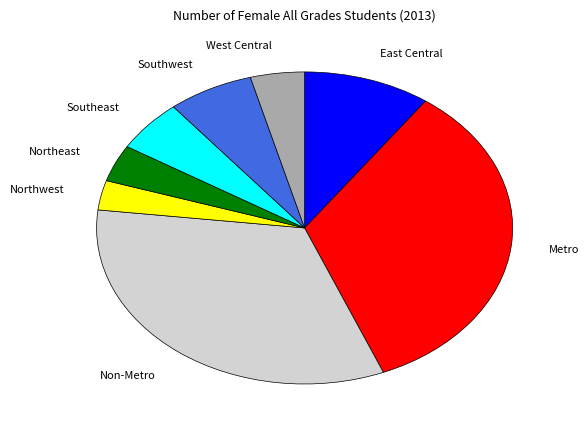

Is there any slice that represents more than half of the pie?

No